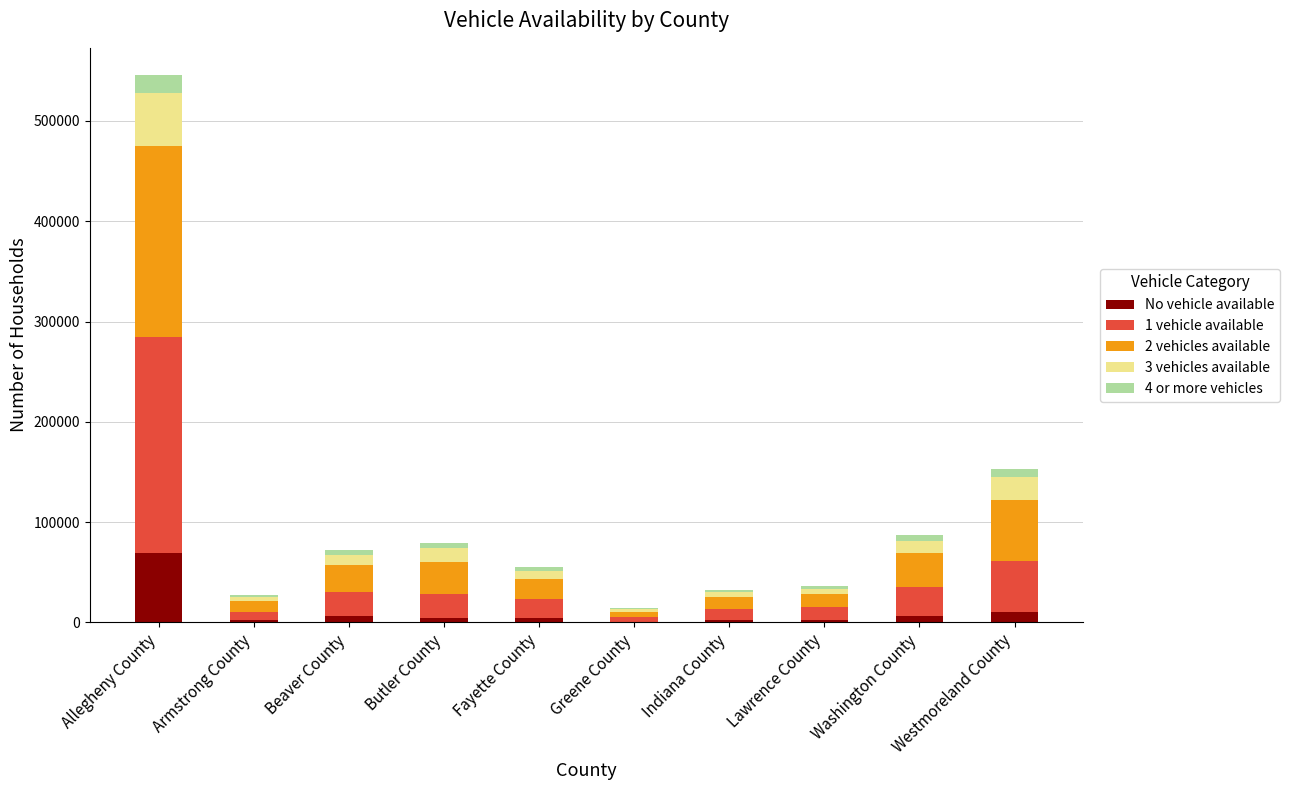

What is the approximate value of No vehicle available at Lawrence County, to the nearest 10?

2750